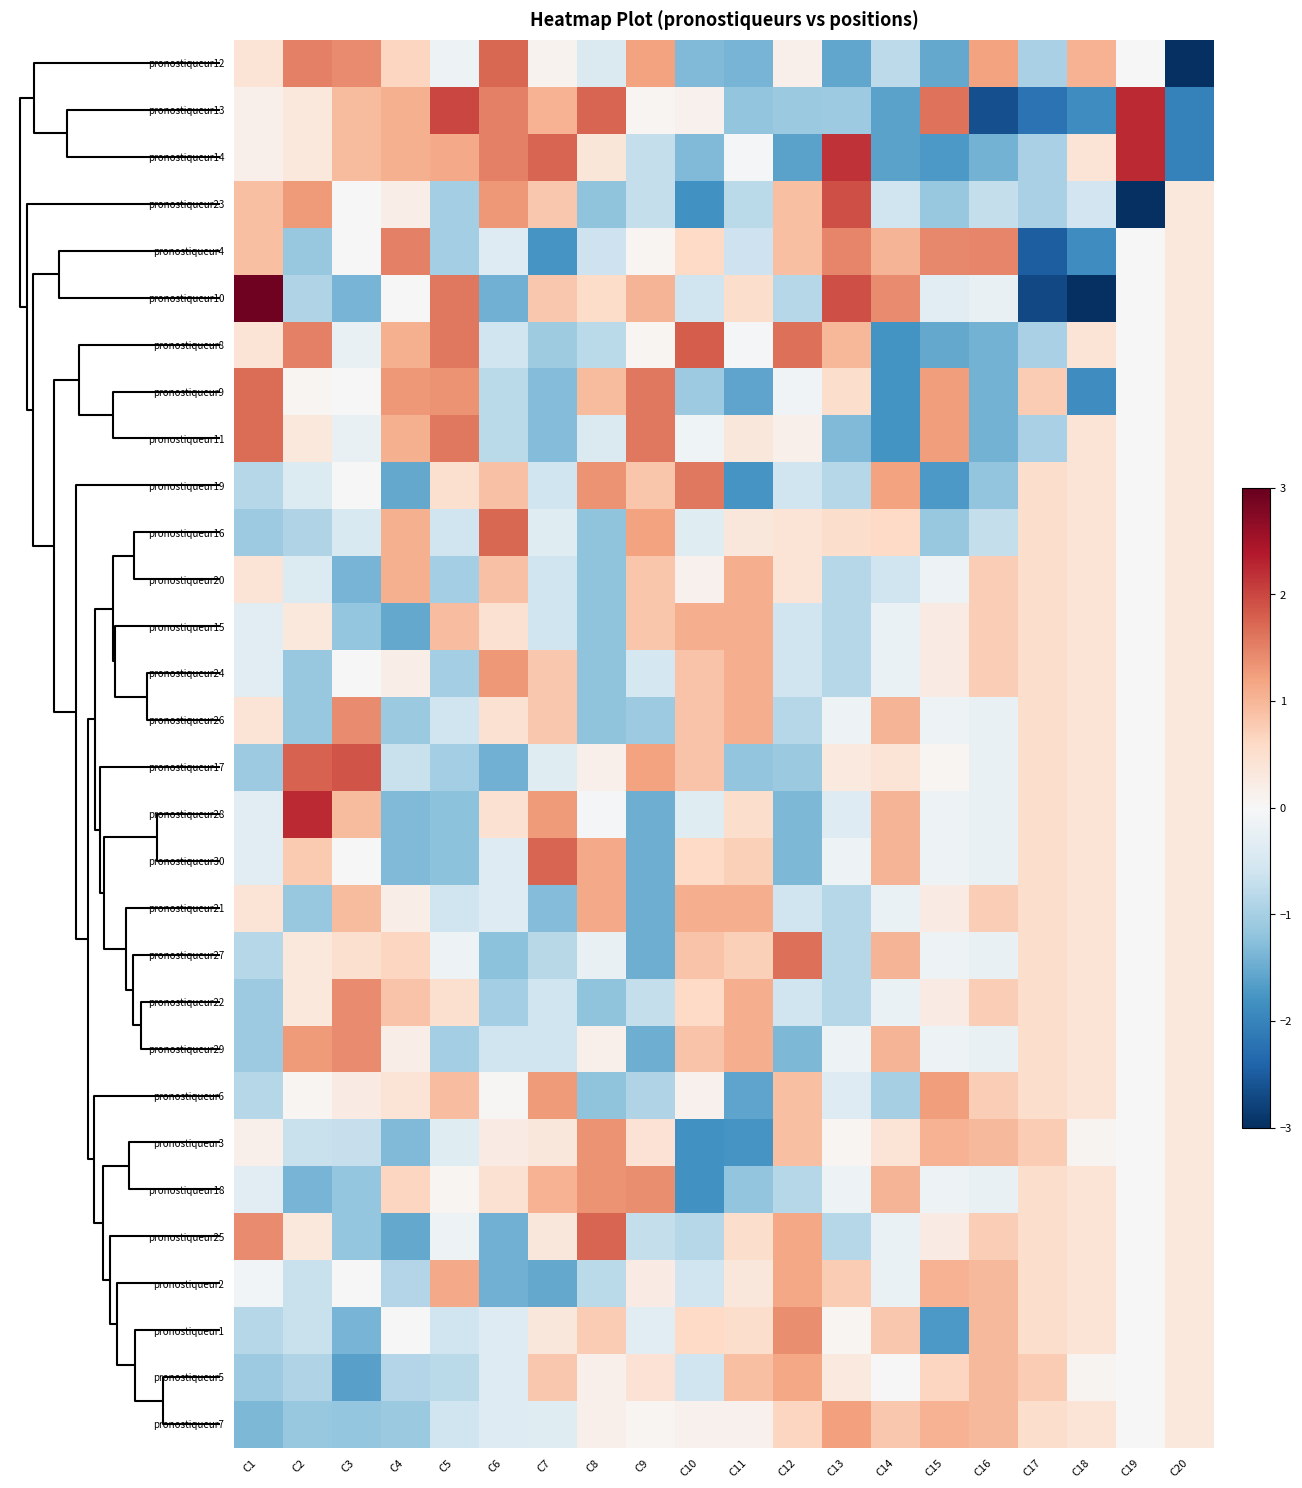

What is the maximum value shown in the chart?

2.9